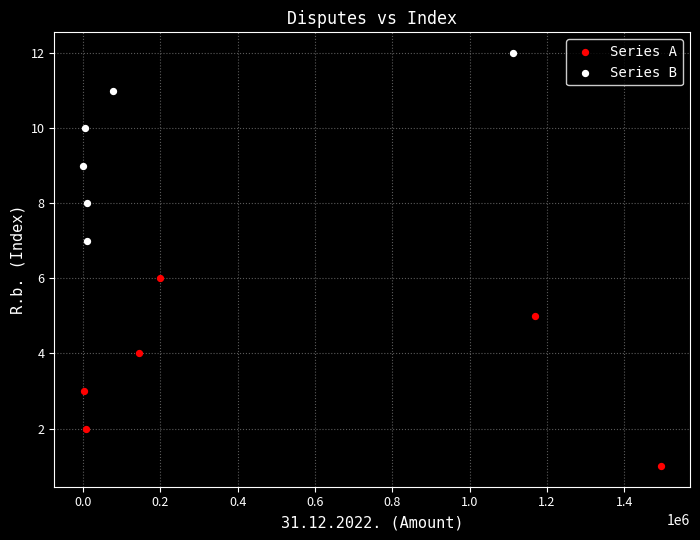

Which series contains the highest Y value?

Series B